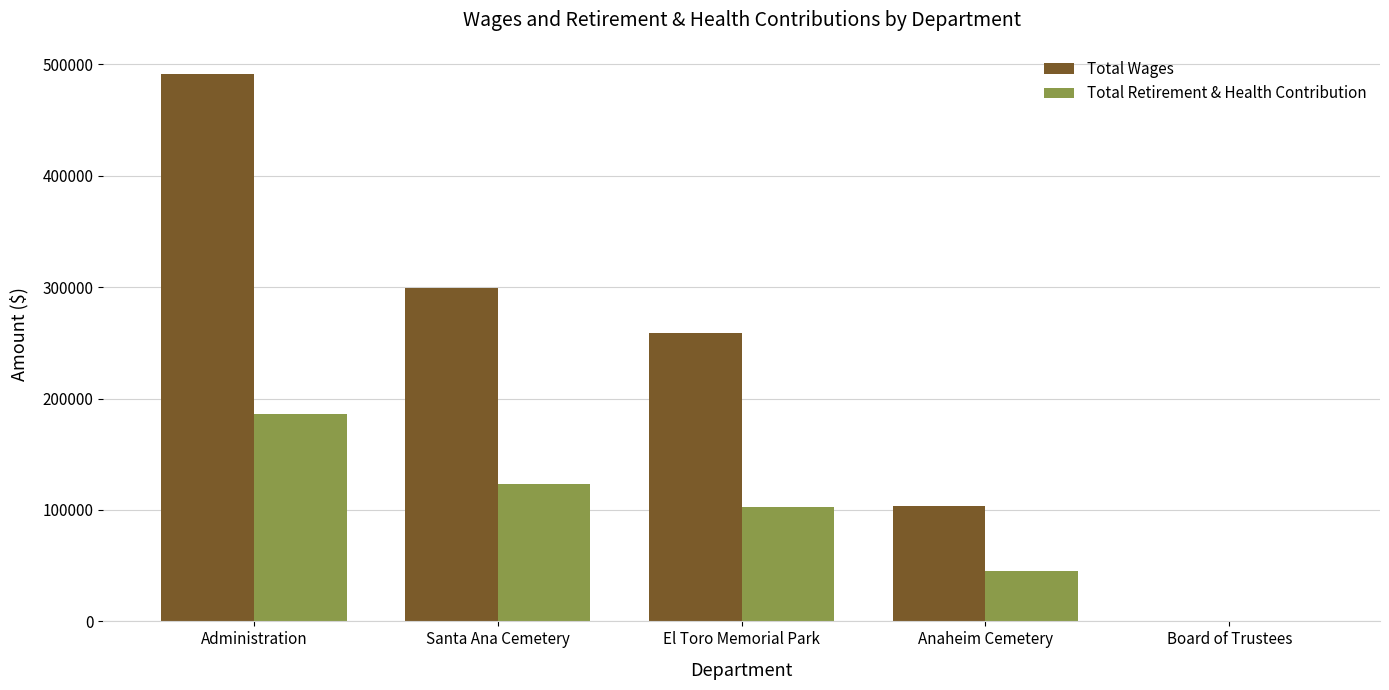

What is the sum of the Total Retirement & Health Contribution values at El Toro Memorial Park and Santa Ana Cemetery?

226315